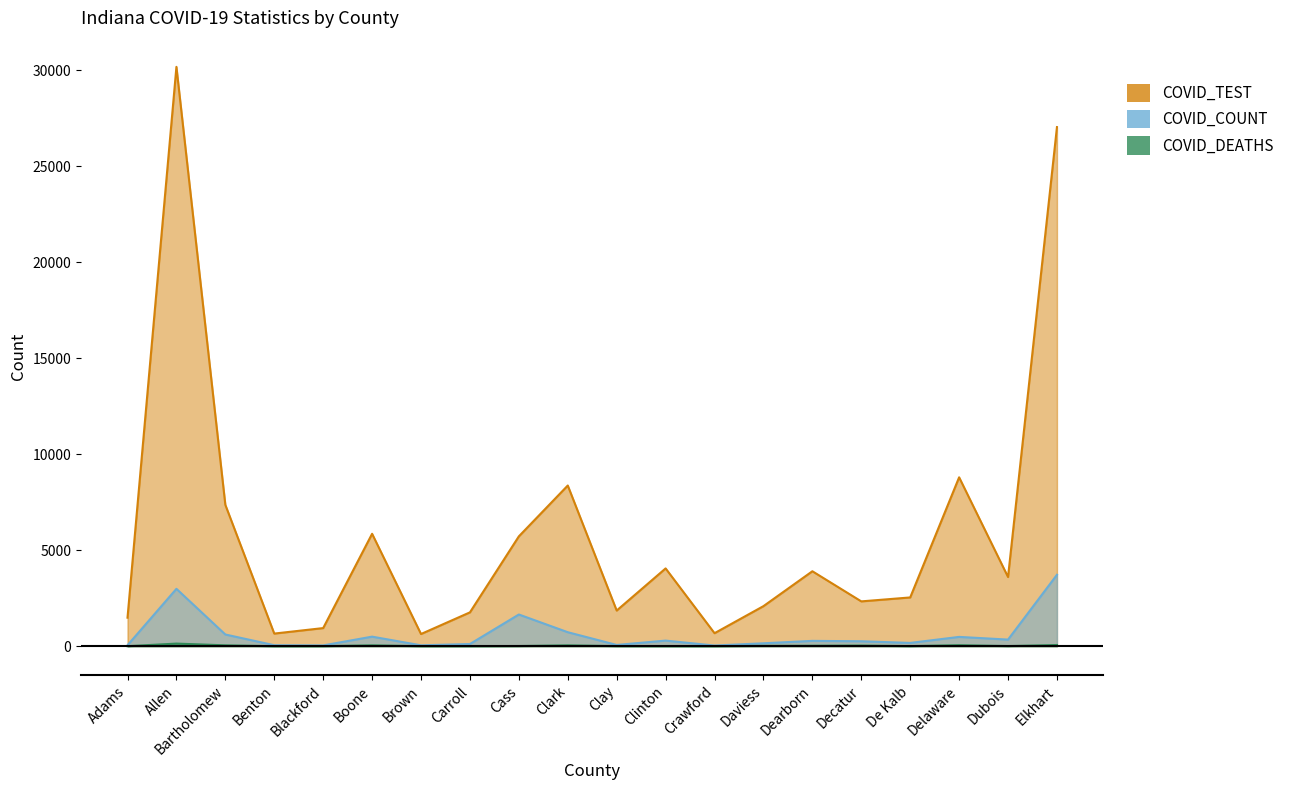

How many data points in COVID_TEST are less than 3603?

10